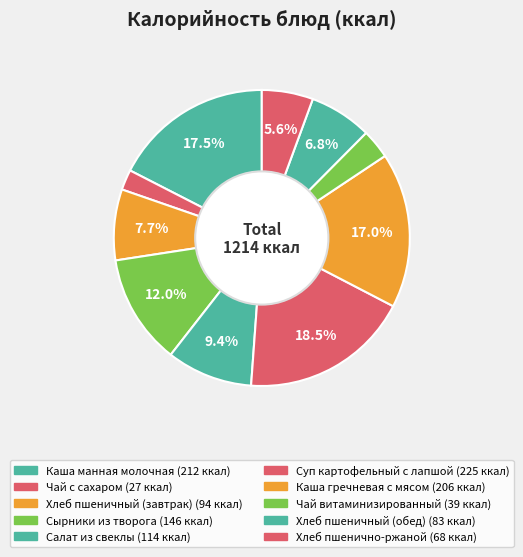

Combined, what portion of the pie is Чай витаминизированный and Суп картофельный с лапшой?

21.7%